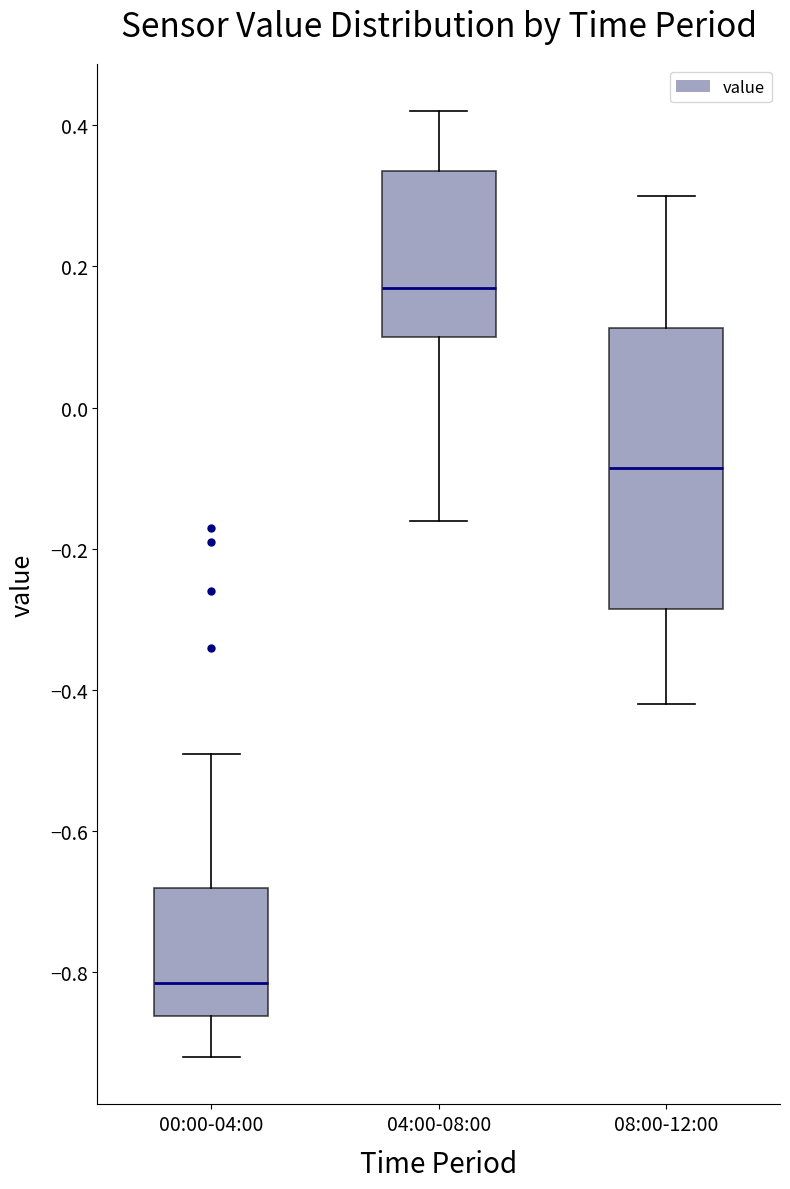

Reading left to right, transcribe this box plot: for each box, give where its median line is, the range the box spans, and where its two whiskers end, as read against the y-axis. The values are not printed on the chart, so give them approximately, as read against the axis.

00:00-04:00: median -0.82, box -0.86 to -0.68, whiskers -0.92 to -0.48
04:00-08:00: median 0.18, box 0.10 to 0.34, whiskers -0.16 to 0.42
08:00-12:00: median -0.08, box -0.28 to 0.12, whiskers -0.42 to 0.30